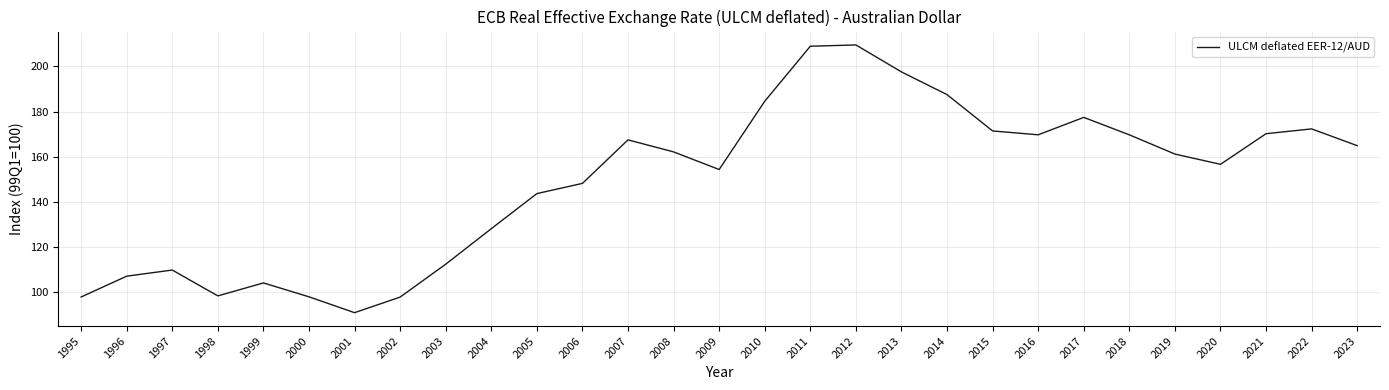

What is the change in value from 2022 to 2023?

-7.4